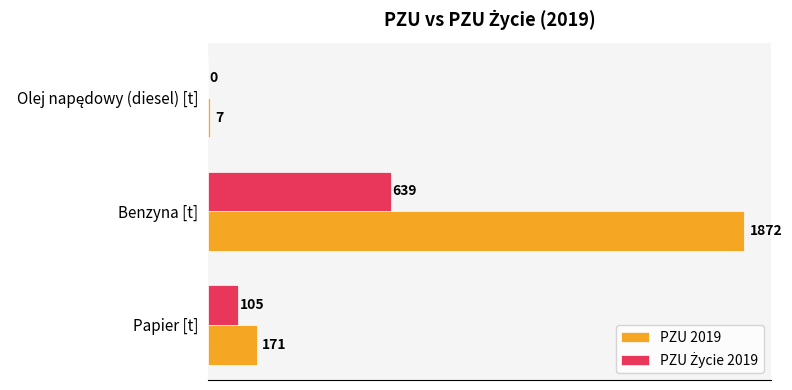

What value does the PZU 2019 series have at Papier [t]?

171